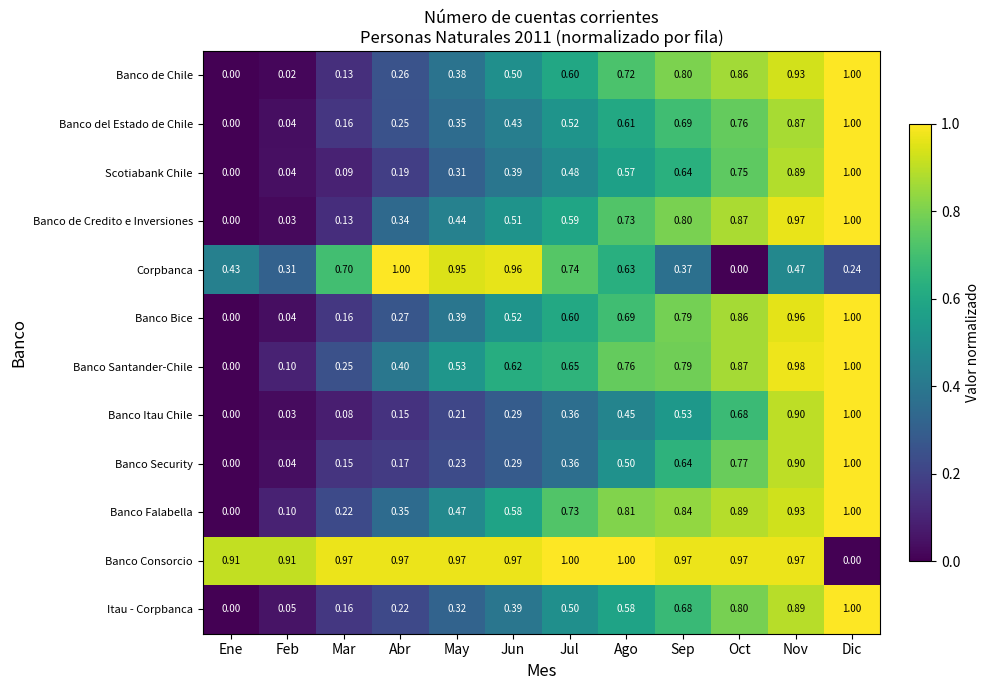

At which label does Banco Falabella reach its peak?

Dic